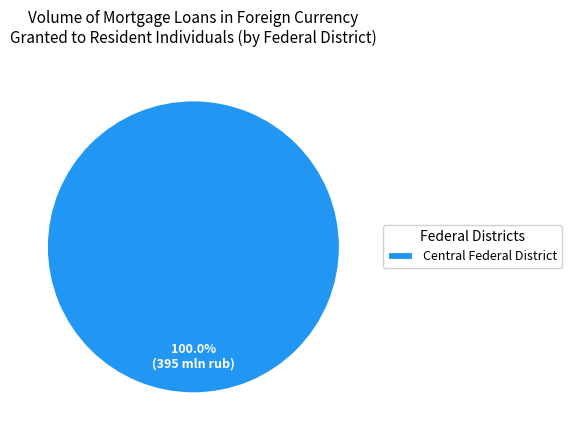

Which slice represents more than half of the pie?

Central Federal District